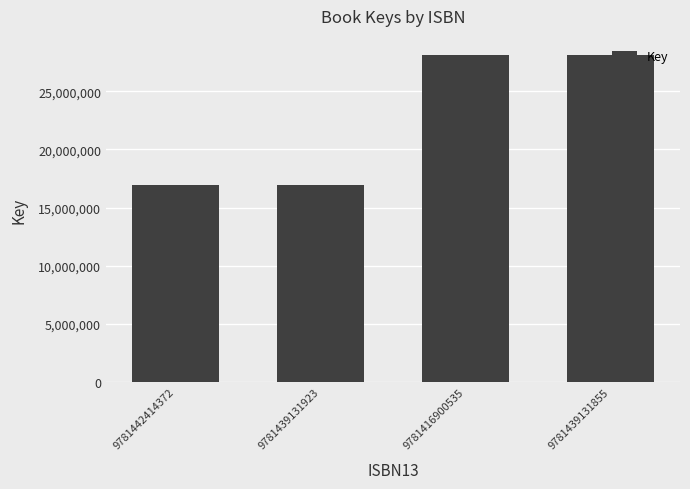

Reading left to right, extract all data points from this chart.

9781442414372=16927354	9781439131923=16927354	9781416900535=28117104	9781439131855=28117104